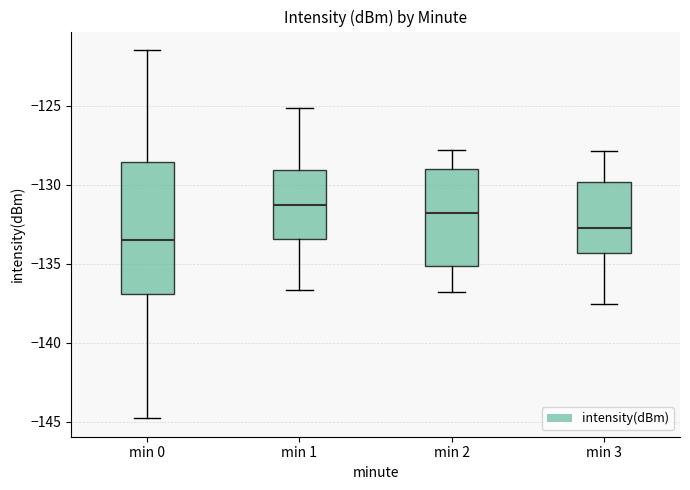

Where is the lower edge of the box for min 2 on the y-axis? The values are not printed on the chart, so give them approximately, as read against the axis.

-135.0